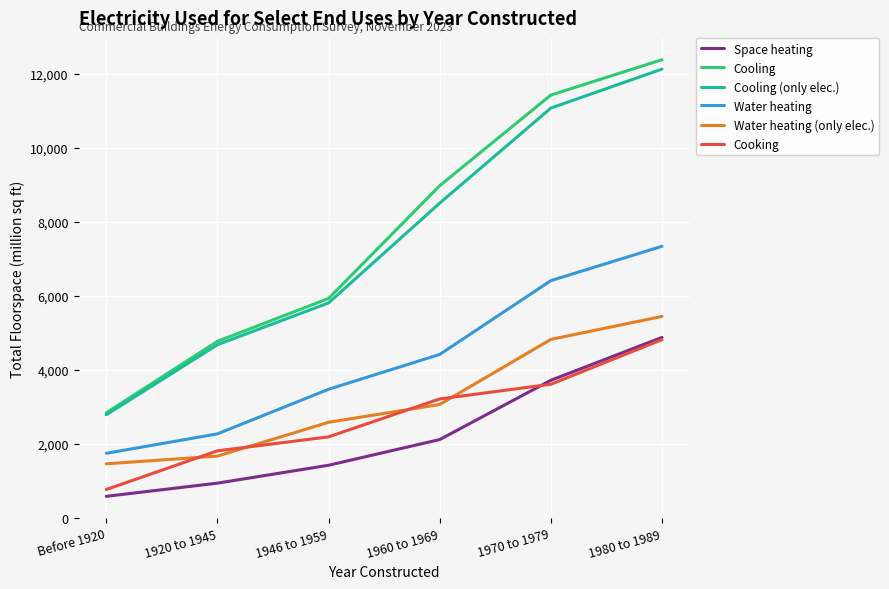

At which label is Water heating closest to 4544?

1960 to 1969